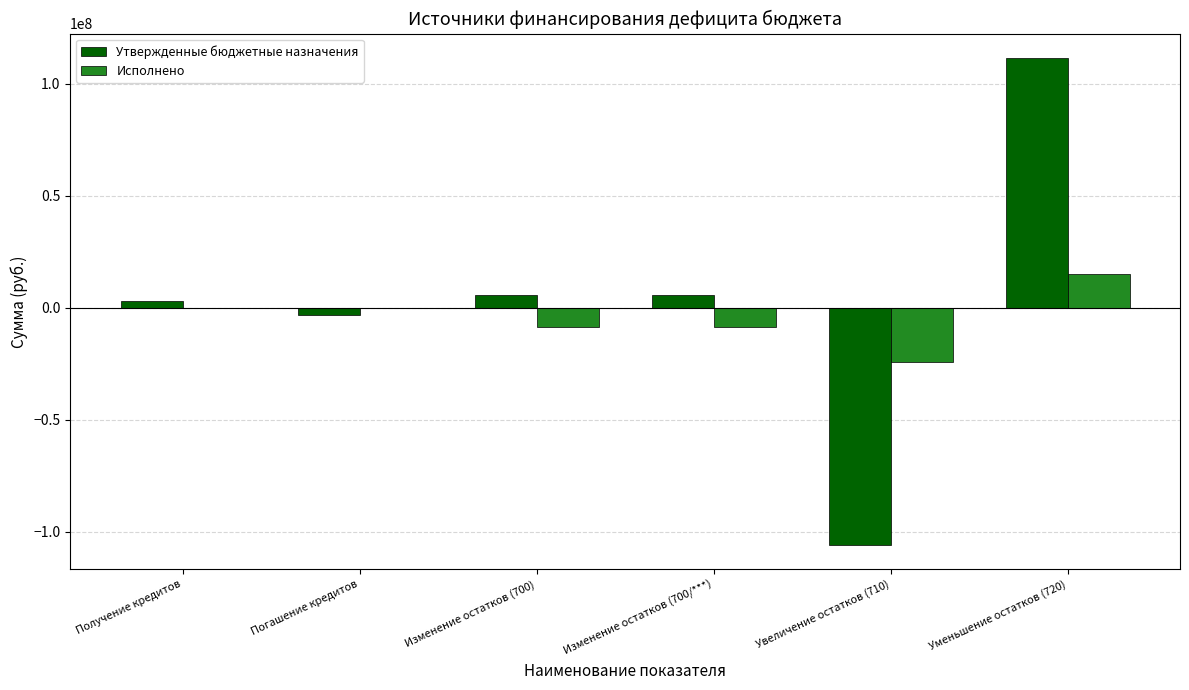

At which label does Утвержденные бюджетные назначения reach its peak?

Уменьшение остатков (720)